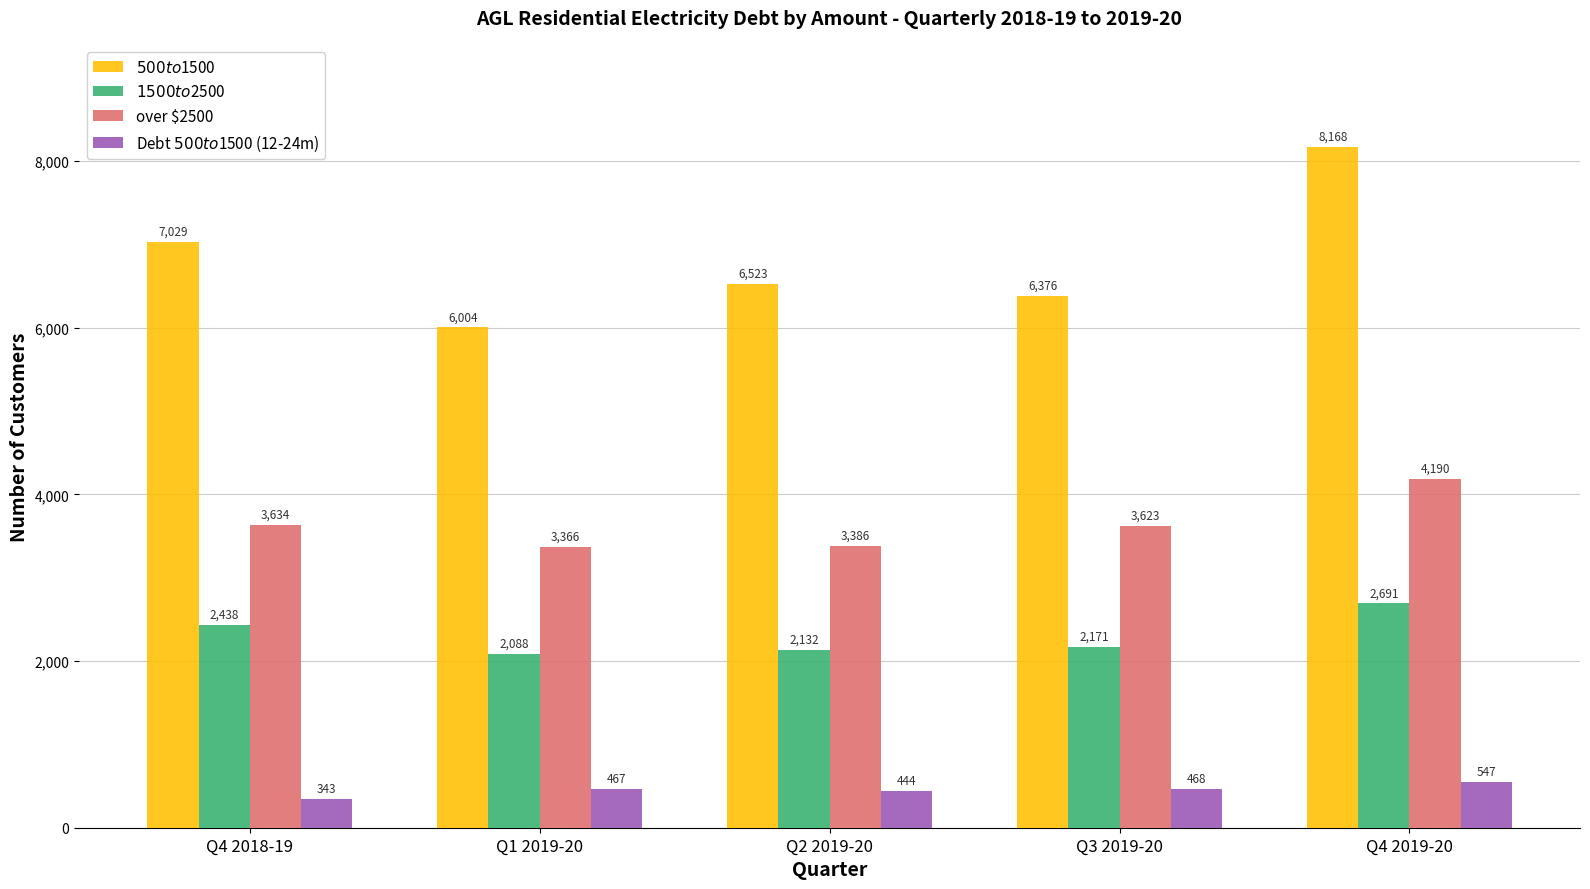

Rank the series by their average value, from lowest to highest.

Debt $500 to $1500 (12-24m), $1500 to $2500, over $2500, $500 to $1500